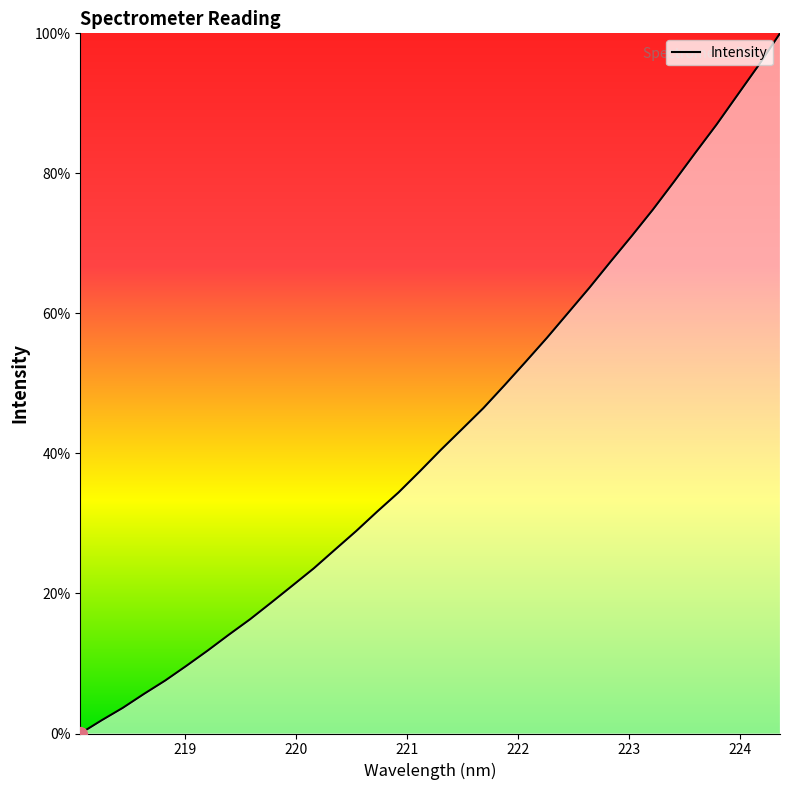

What is the maximum value shown in the chart?

100.0